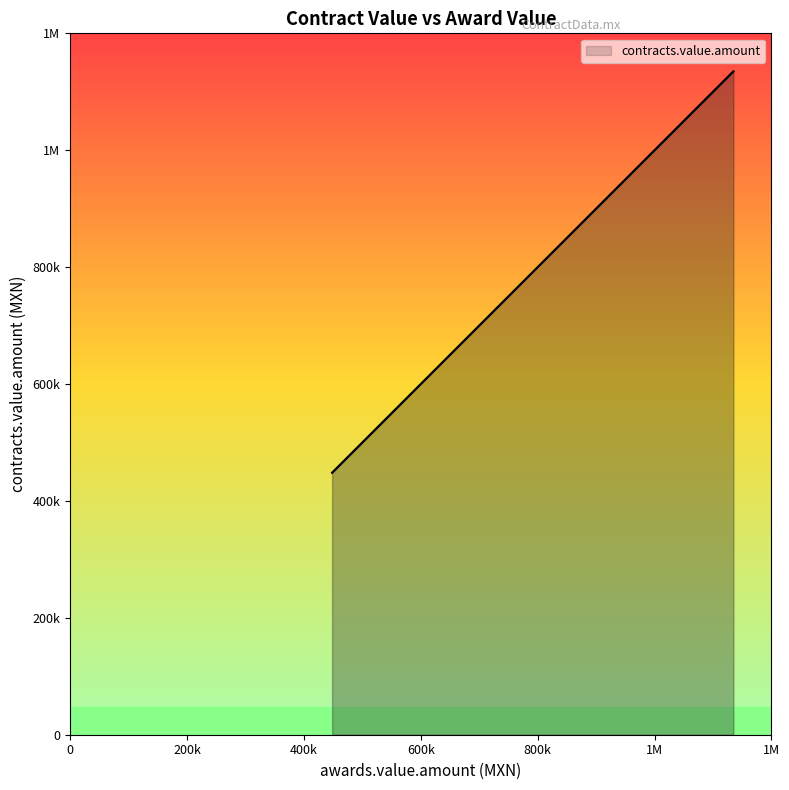

Rank the categories by value from lowest to highest.

448223.67, 476983.9, 485940, 507843.3, 534150, 557963.44, 559727.08, 582230, 607897.8, 612323.25, 638120, 678409.93, 704528, 726182.68, 779200, 799999.9972, 831488, 944215.2, 1101070, 1134924.9